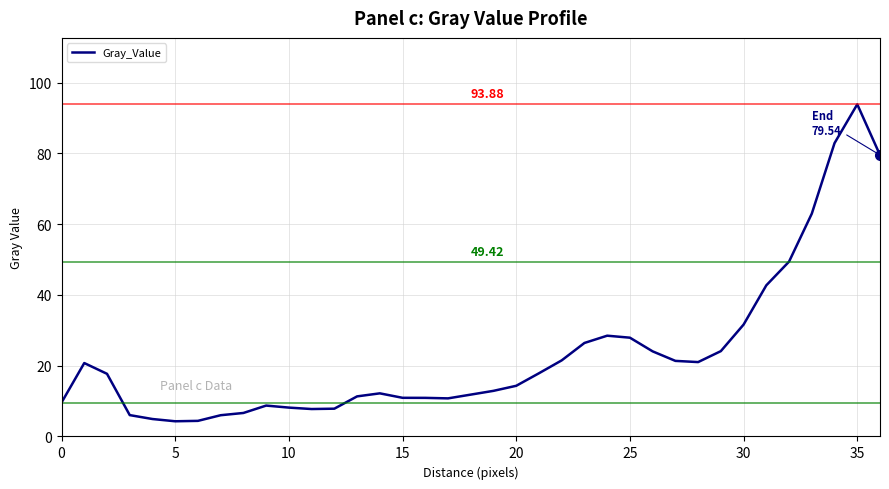

What is the minimum value shown in the chart?

4.3